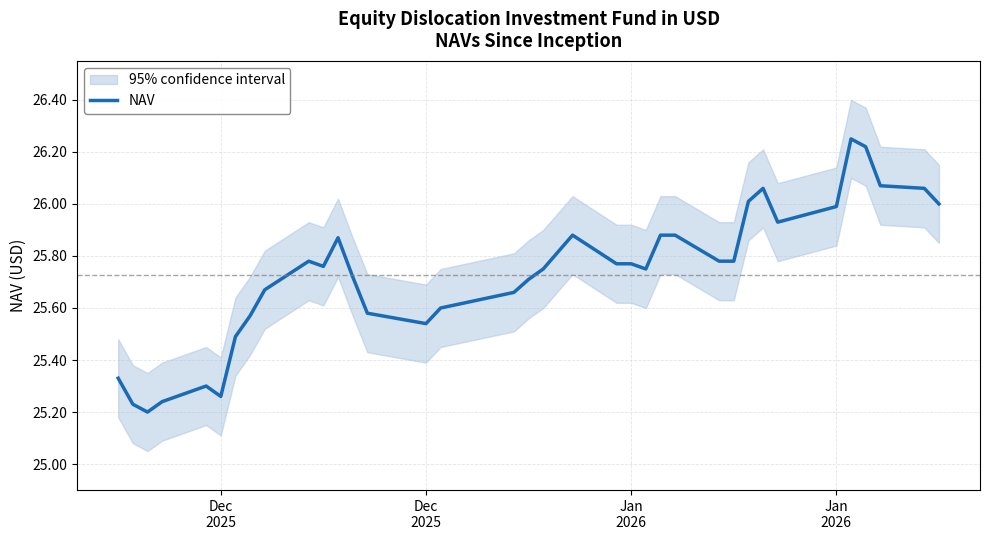

Reading left to right, extract all data points from this chart.

25.3	25.2	25.2	25.2	25.3	25.3	25.5	25.6	25.7	25.8	25.8	25.9	25.7	25.6	25.6	25.5	25.6	25.7	25.7	25.8	25.9	25.8	25.8	25.8	25.9	25.9	25.8	25.8	26.0	26.1	25.9	26.0	26.2	26.2	26.1	26.1	26.0